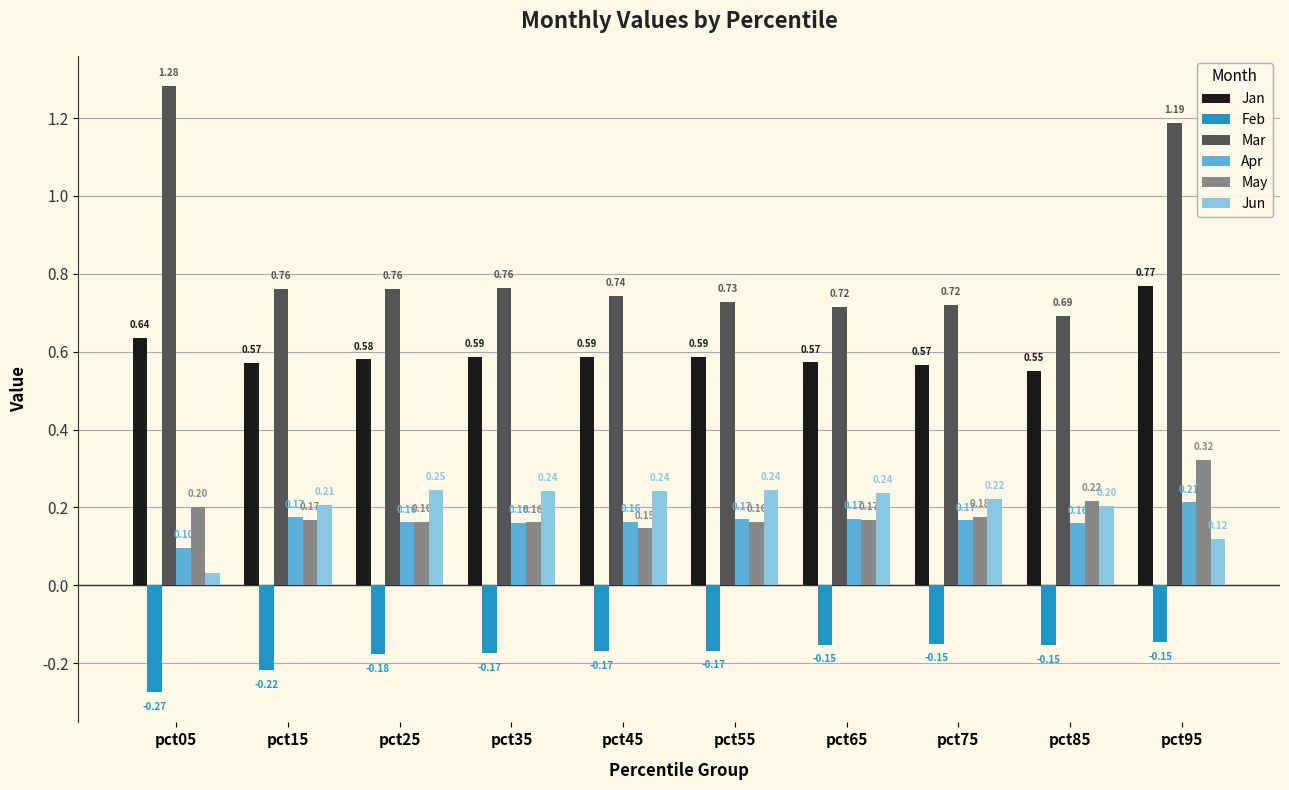

How many bars are there in total?

60